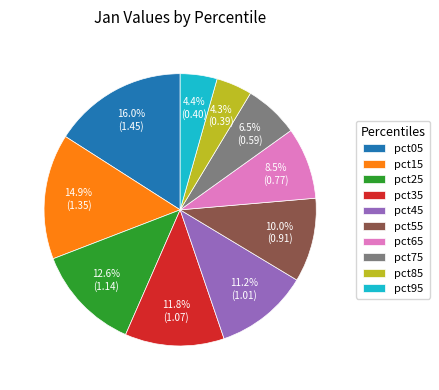

To the nearest percent, what portion does pct95 represent?

4%